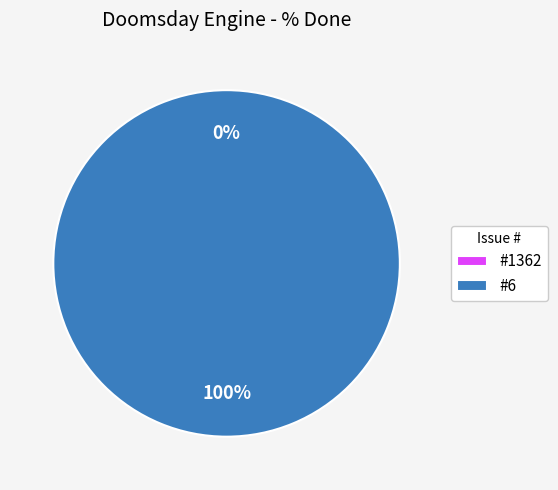

Combined, what portion of the pie is 6 and 1362?

100.0%